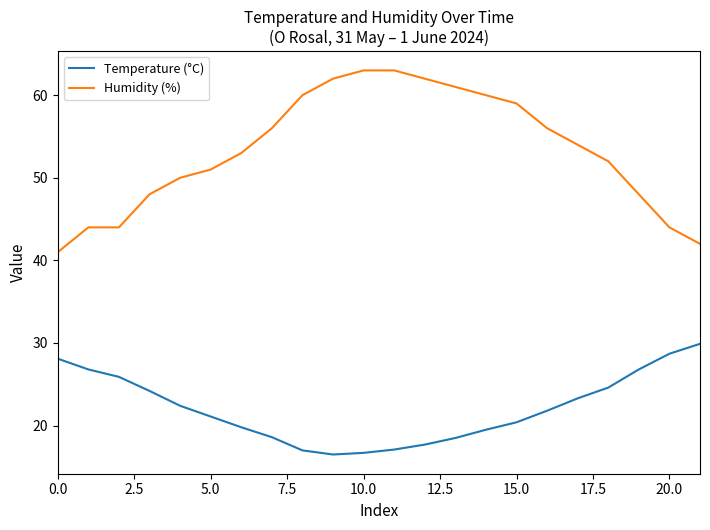

What is the difference between the maximum and minimum values in the Temperature (°C) series?

13.4